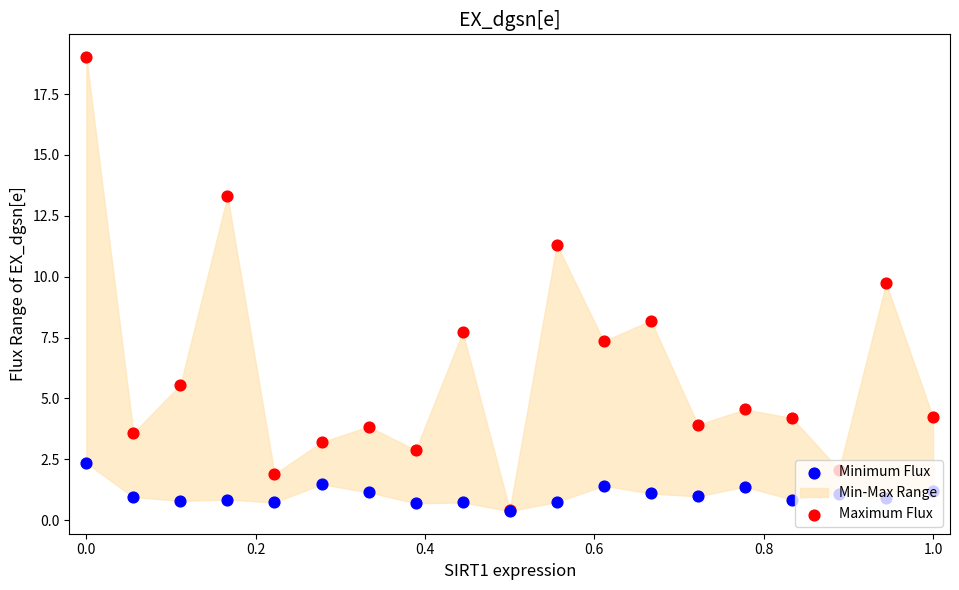

Which series reaches the minimum Y coordinate?

Minimum Flux